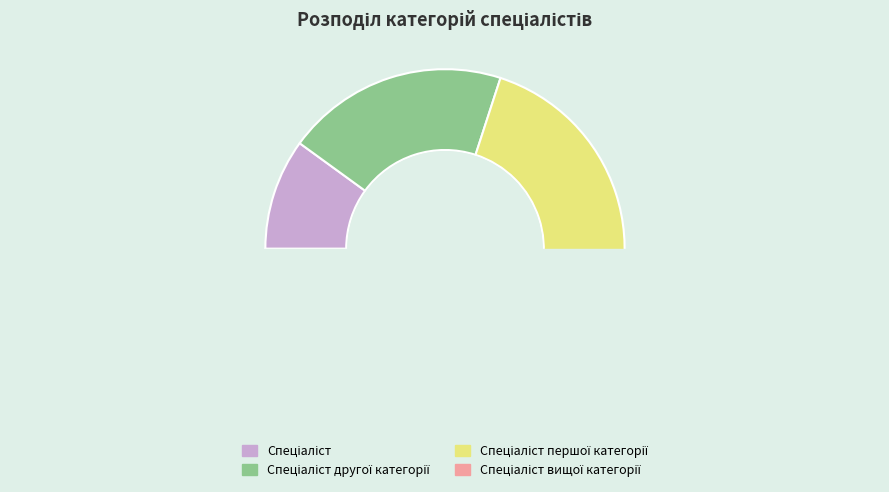

Does Спеціаліст першої категорії account for over 50% of the chart?

No